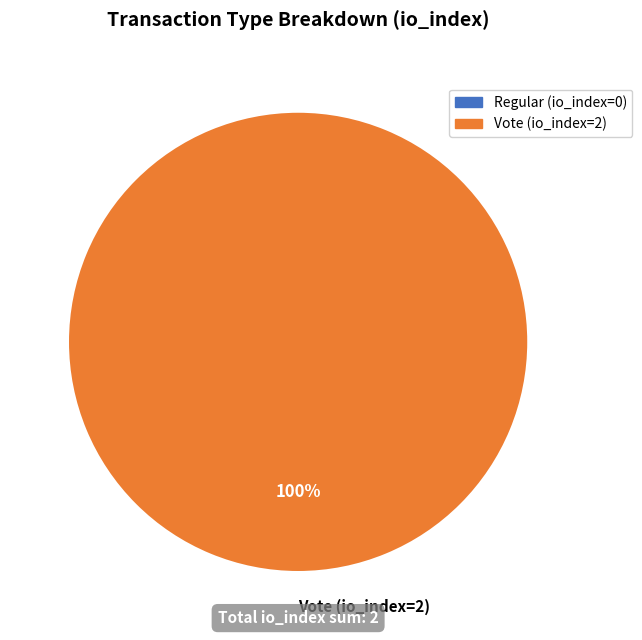

Is it true that Vote (io_index=2) is 89% of the pie?

False